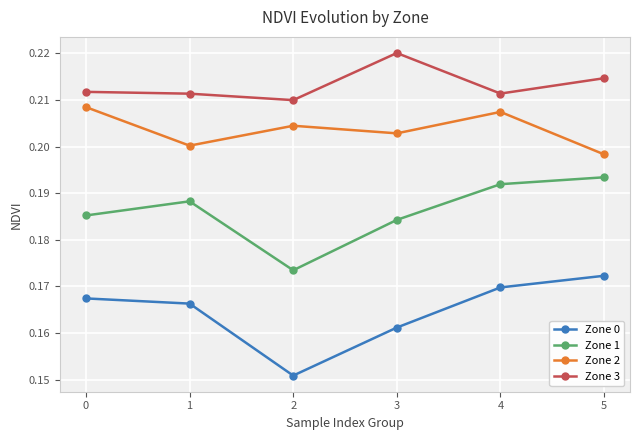

Count the number of categories in the chart.

6